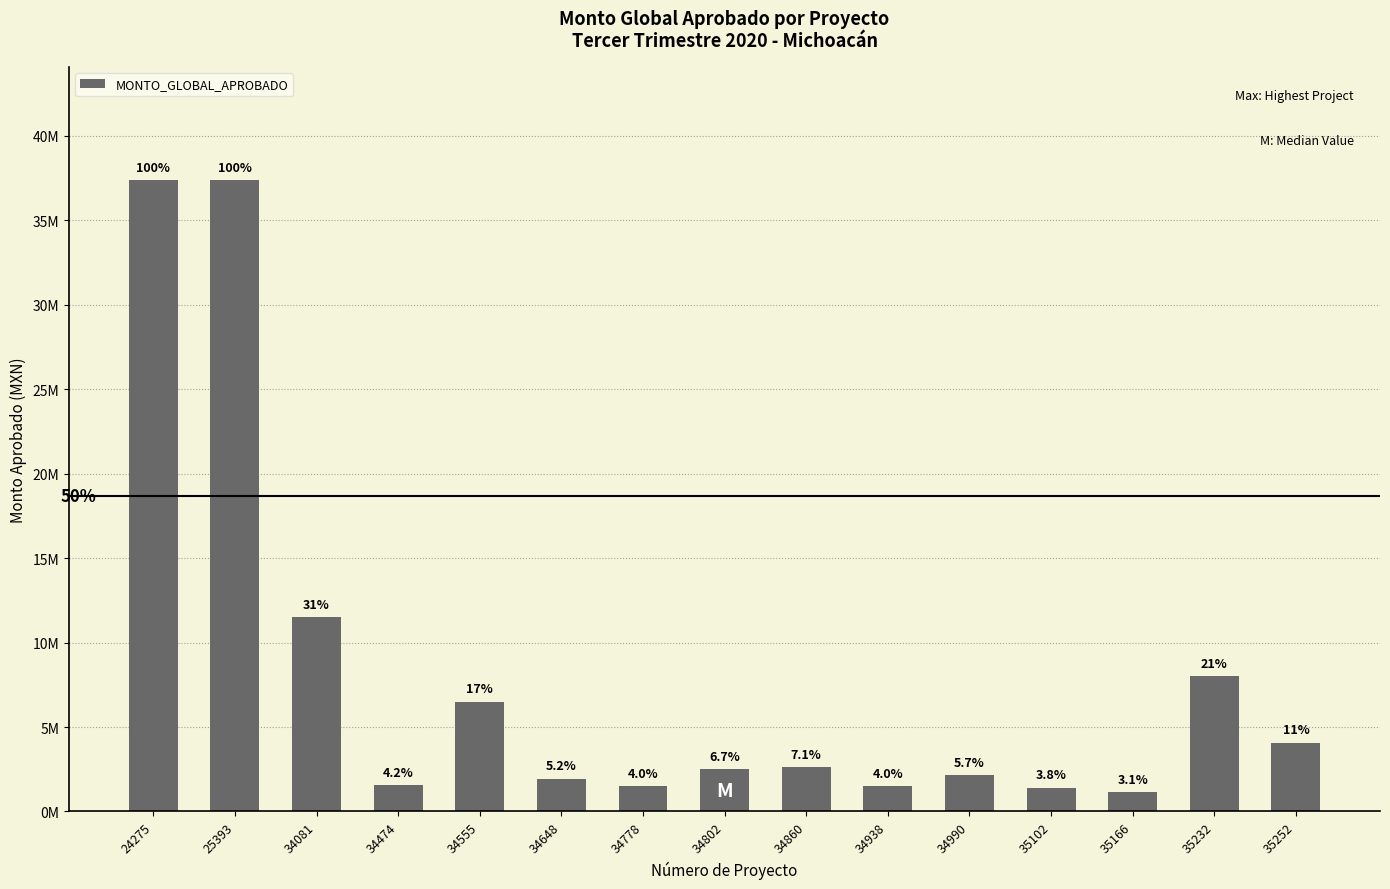

The chart shows a value of 1951134 at 34648. True or false?

True